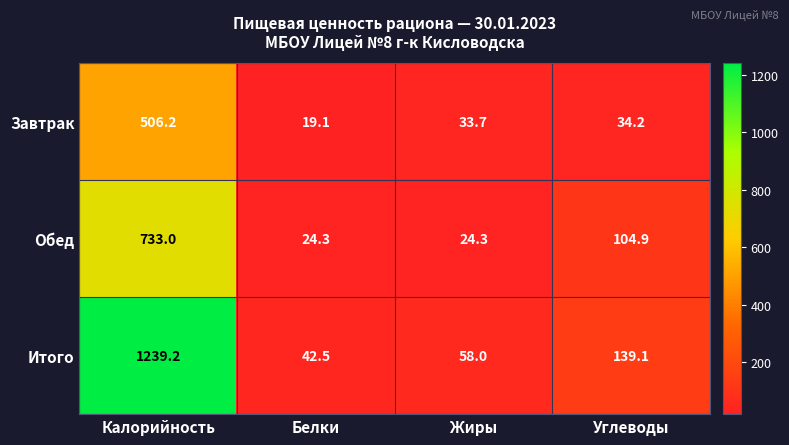

At how many categories does at least one series exceed 830?

1